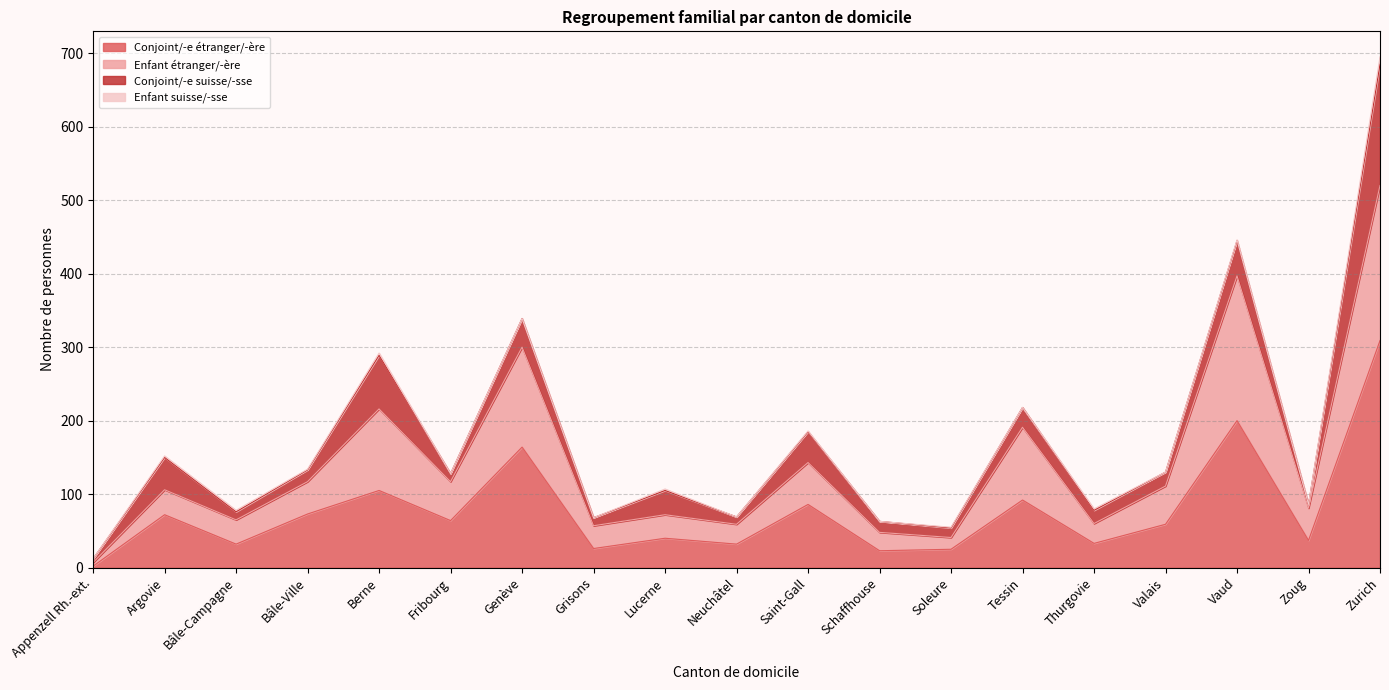

What are all the series names shown in the legend?

Conjoint/-e étranger/-ère, Enfant étranger/-ère, Conjoint/-e suisse/-sse, Enfant suisse/-sse